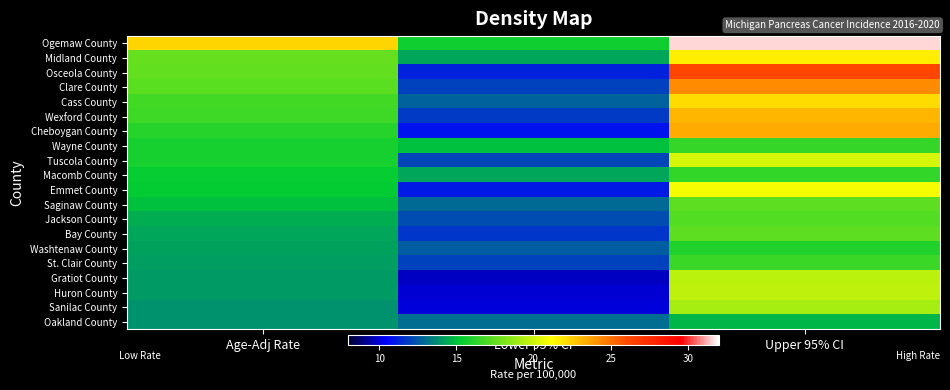

At Lower 95% CI, list the series in order from largest to smallest.

Ogemaw County, Wayne County, Midland County, Macomb County, Oakland County, Saginaw County, Cass County, Washtenaw County, Jackson County, Tuscola County, Clare County, St. Clair County, Wexford County, Bay County, Osceola County, Emmet County, Cheboygan County, Sanilac County, Huron County, Gratiot County